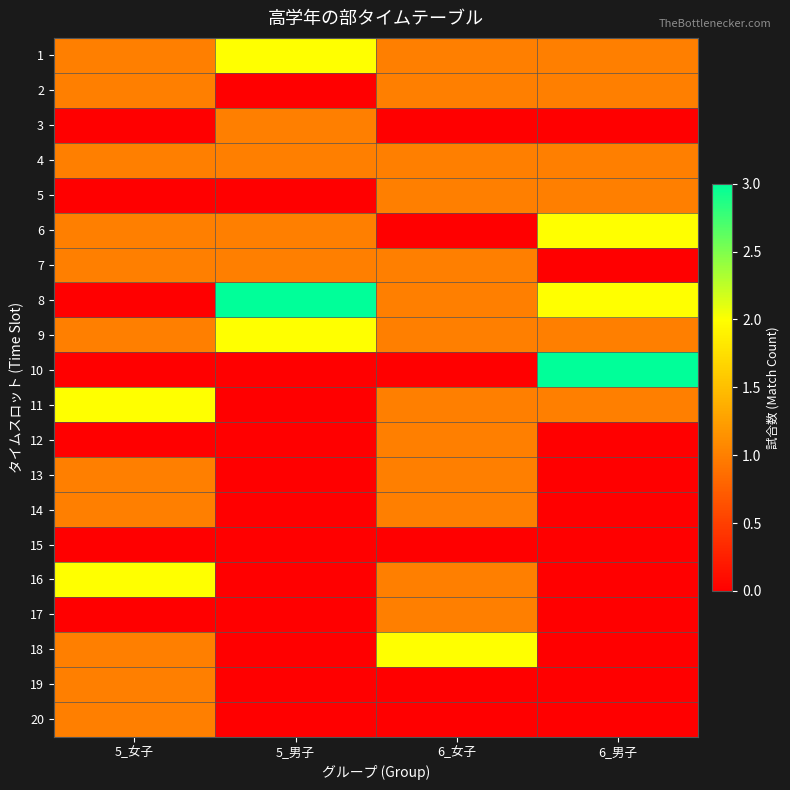

Reading left to right, list all the values displayed in this chart.

1: 5_女子=1	5_男子=2	6_女子=1	6_男子=1
2: 5_女子=1	5_男子=0	6_女子=1	6_男子=1
3: 5_女子=0	5_男子=1	6_女子=0	6_男子=0
4: 5_女子=1	5_男子=1	6_女子=1	6_男子=1
5: 5_女子=0	5_男子=0	6_女子=1	6_男子=1
6: 5_女子=1	5_男子=1	6_女子=0	6_男子=2
7: 5_女子=1	5_男子=1	6_女子=1	6_男子=0
8: 5_女子=0	5_男子=3	6_女子=1	6_男子=2
9: 5_女子=1	5_男子=2	6_女子=1	6_男子=1
10: 5_女子=0	5_男子=0	6_女子=0	6_男子=3
11: 5_女子=2	5_男子=0	6_女子=1	6_男子=1
12: 5_女子=0	5_男子=0	6_女子=1	6_男子=0
13: 5_女子=1	5_男子=0	6_女子=1	6_男子=0
14: 5_女子=1	5_男子=0	6_女子=1	6_男子=0
15: 5_女子=0	5_男子=0	6_女子=0	6_男子=0
16: 5_女子=2	5_男子=0	6_女子=1	6_男子=0
17: 5_女子=0	5_男子=0	6_女子=1	6_男子=0
18: 5_女子=1	5_男子=0	6_女子=2	6_男子=0
19: 5_女子=1	5_男子=0	6_女子=0	6_男子=0
20: 5_女子=1	5_男子=0	6_女子=0	6_男子=0